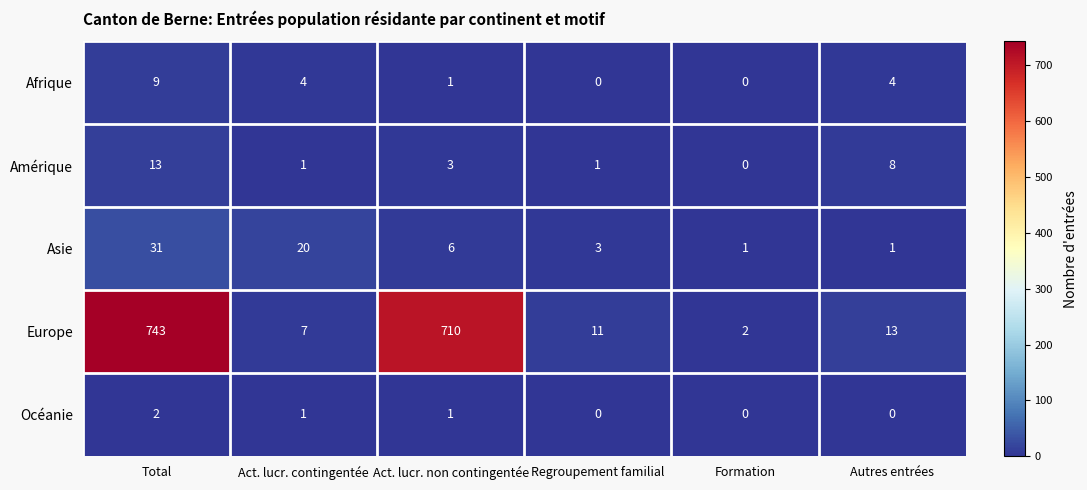

How many data points does each series have?

6